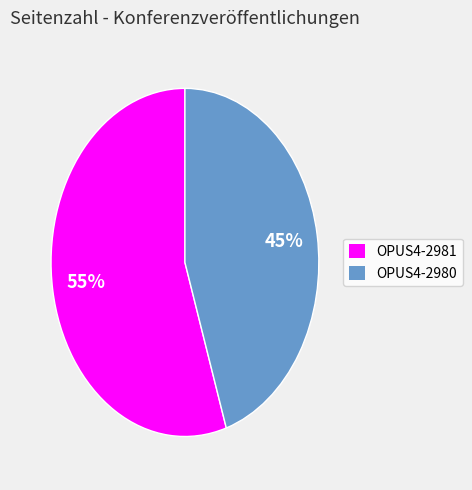

Count the number of slices in the pie.

2